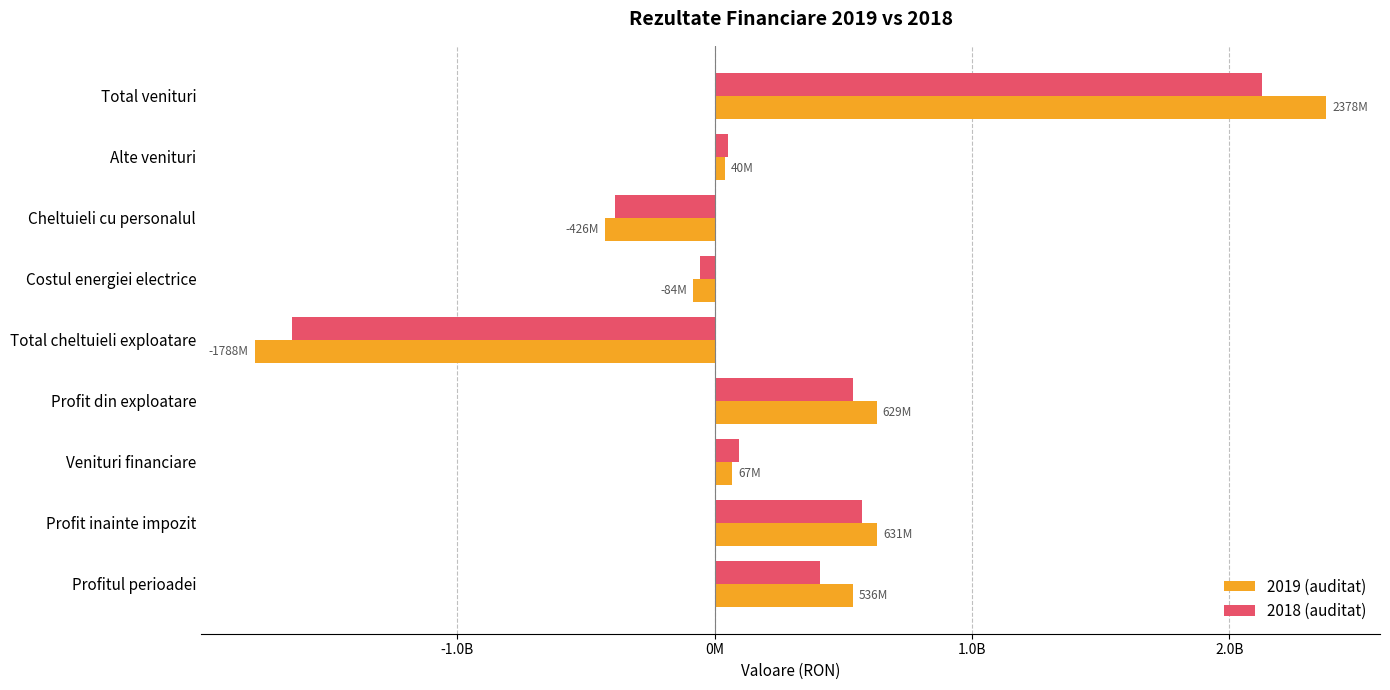

What are all the series names shown in the legend?

2019 (auditat), 2018 (auditat)